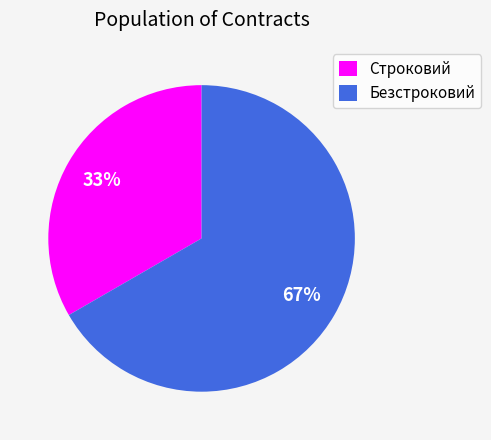

Is it true that Безстроковий is 67% of the pie?

True